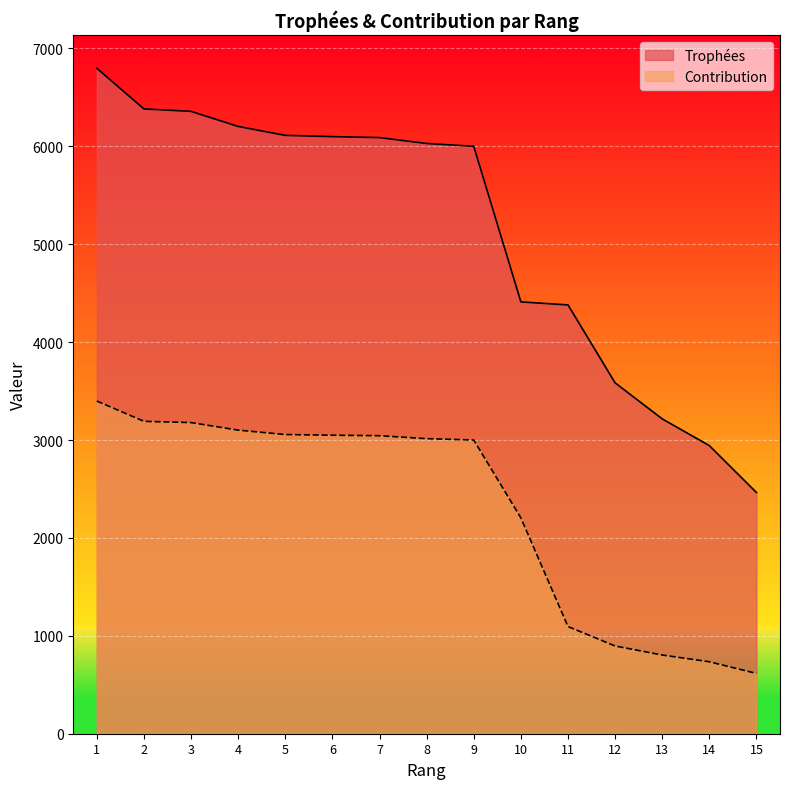

What are all the series names shown in the legend?

Trophées, Contribution